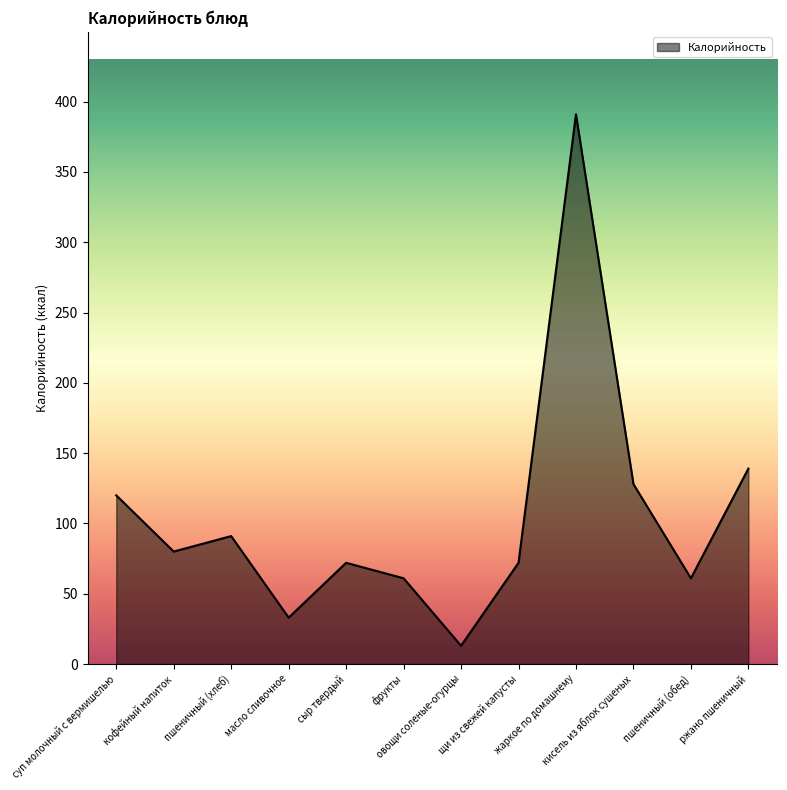

What is the maximum value shown in the chart?

391